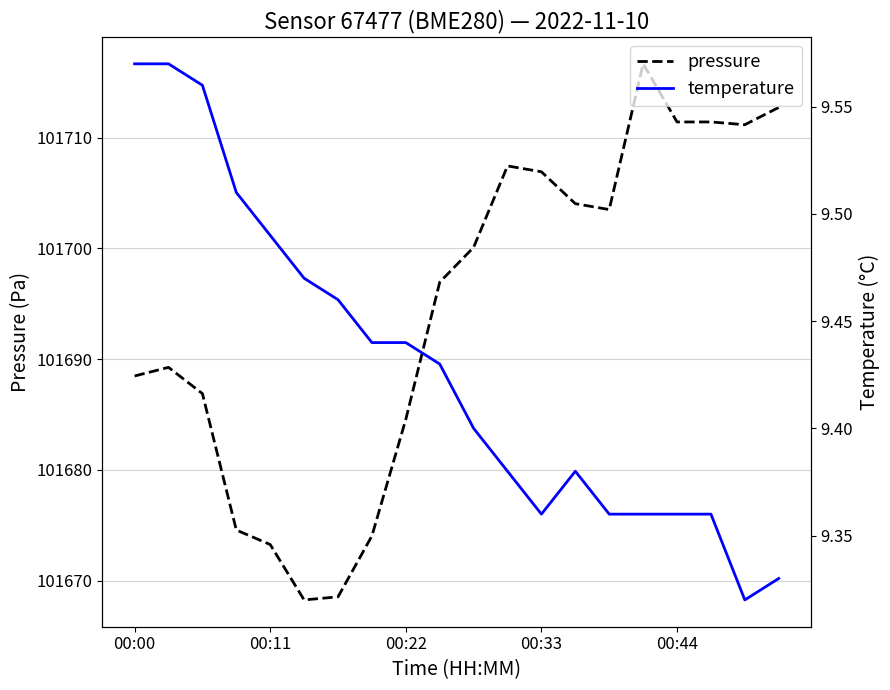

What value does the pressure series have at 00:44?

101711.4